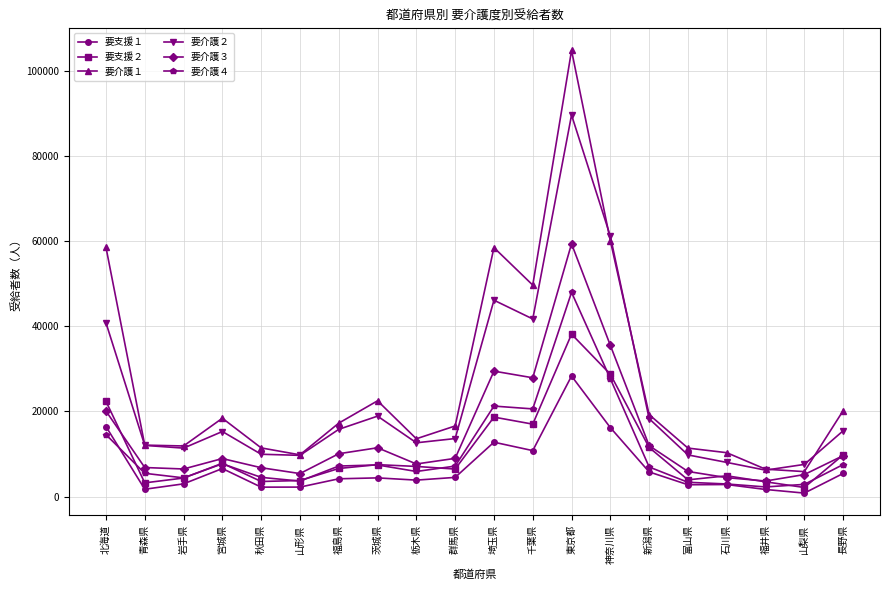

How many data points does each series have?

20